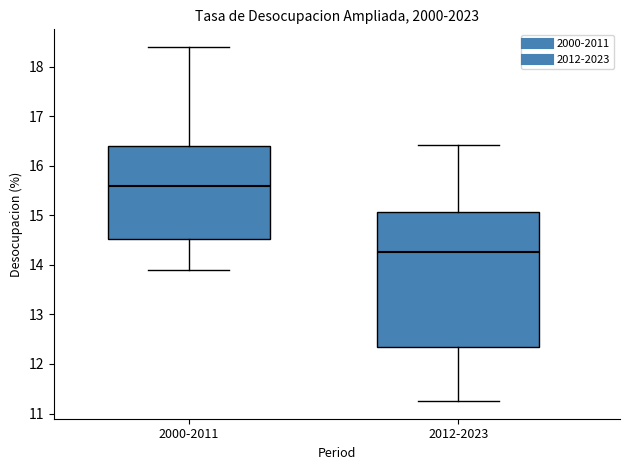

Reading left to right, read every box against the y-axis: the position of its median line, the range the box covers, and the ends of its whiskers. The values are not printed on the chart, so give them approximately, as read against the axis.

2000-2011: median 15.6, box 14.5 to 16.4, whiskers 13.9 to 18.4
2012-2023: median 14.3, box 12.4 to 15.1, whiskers 11.3 to 16.4